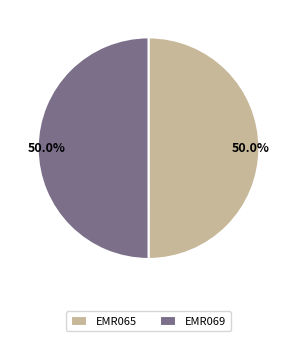

What portion of the pie excludes EMR065?

50.0%